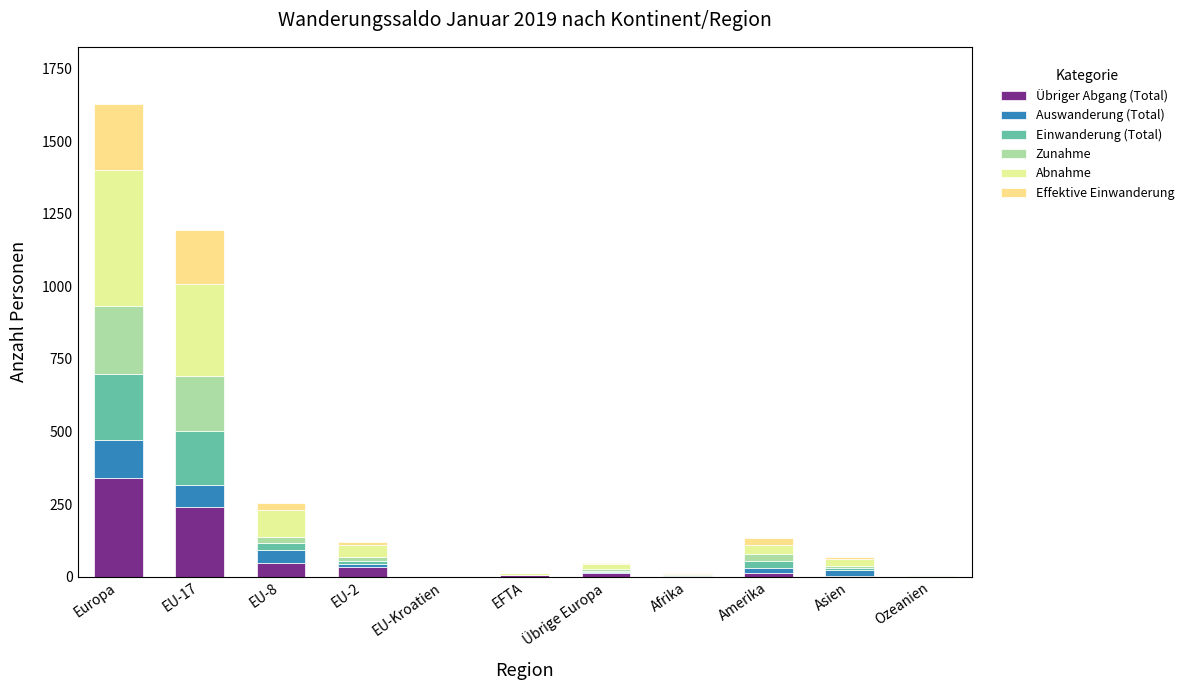

Rank the series by their maximum value, from lowest to highest.

Auswanderung (Total), Einwanderung (Total), Effektive Einwanderung, Zunahme, Übriger Abgang (Total), Abnahme